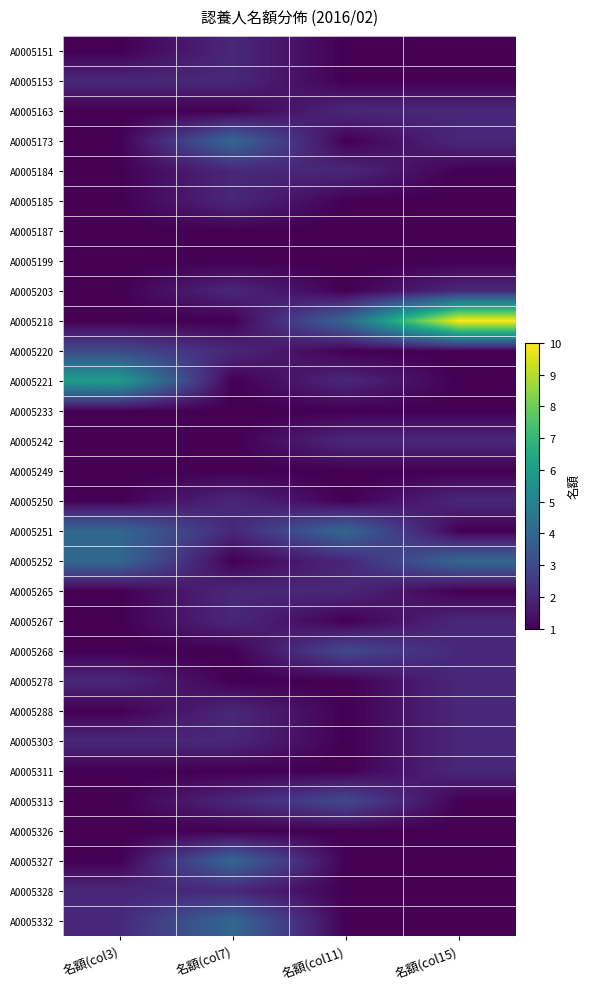

Which series has the largest range (max minus min)?

A0005218